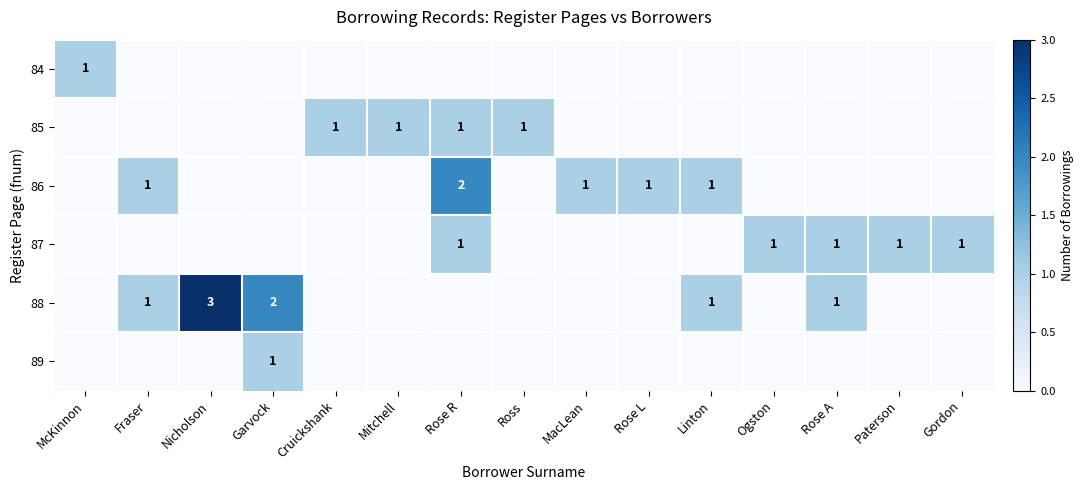

The 86 series shows 1 at Fraser. True or false?

True